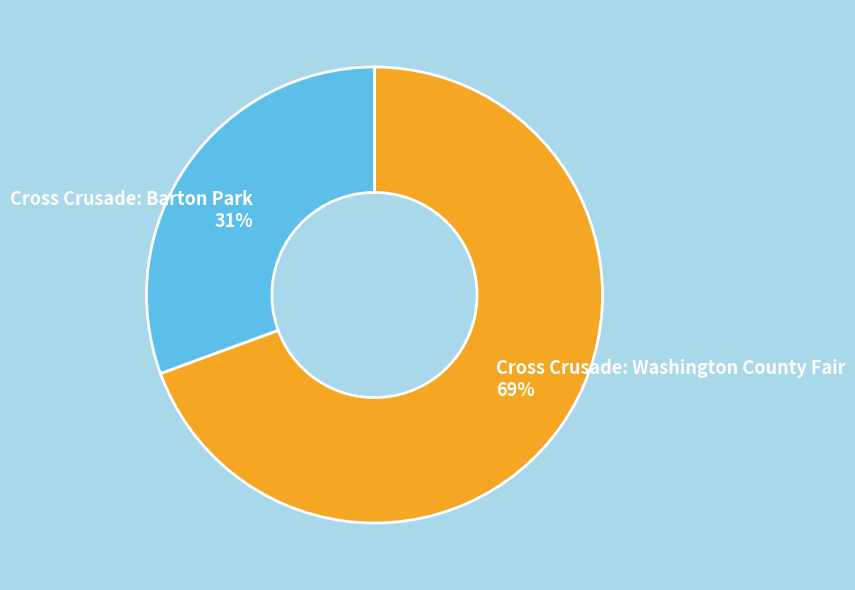

To the nearest percent, what portion does Cross Crusade: Barton Park represent?

31%